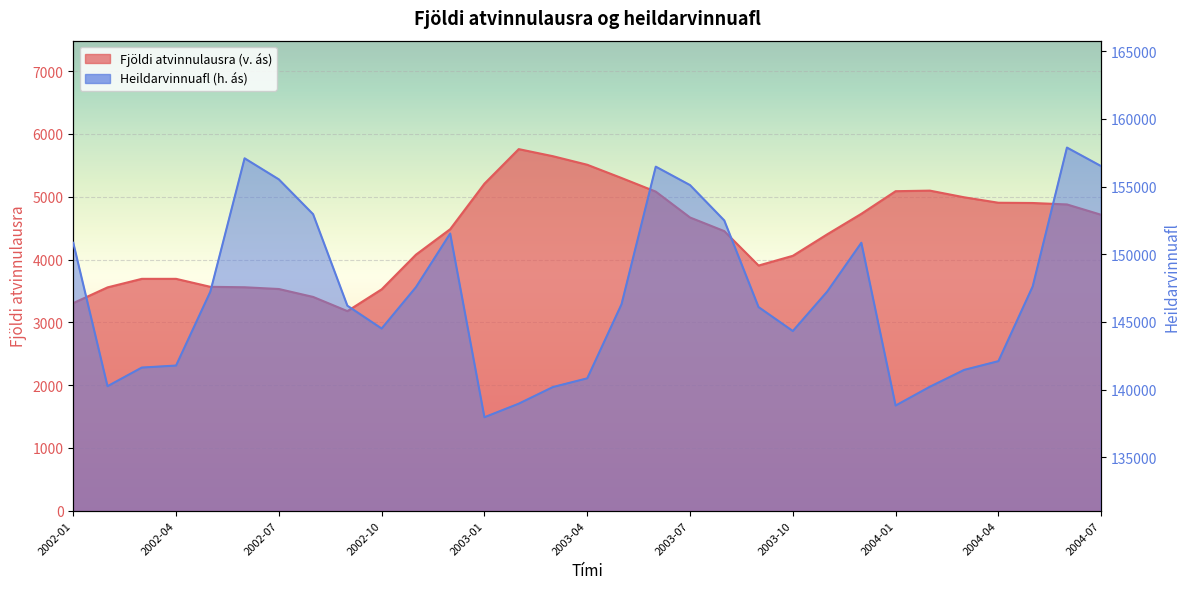

At which label is Fjöldi atvinnulausra (v. ás) closest to 4468?

2002-12